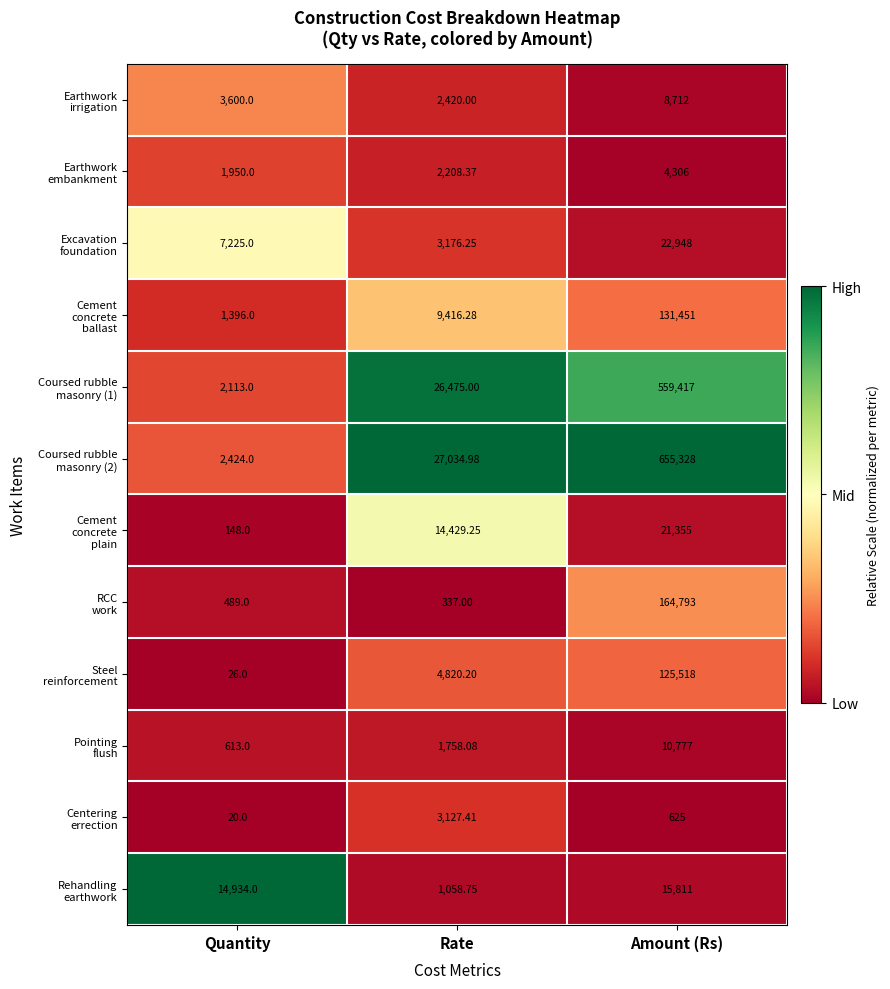

How many data points does each series have?

3